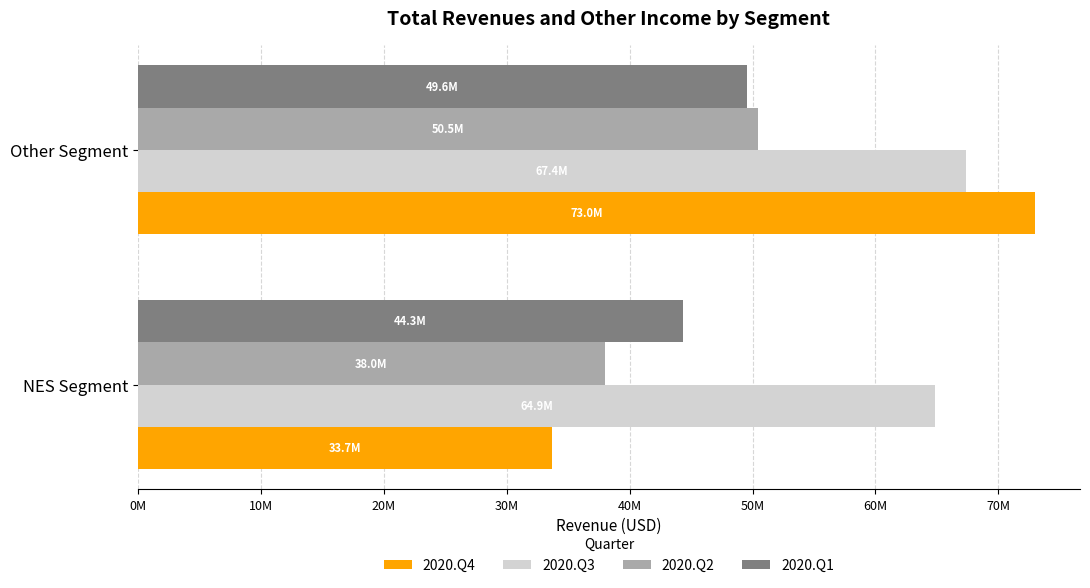

List the labels in order of 2020.Q2 value, smallest first.

NES Segment, Other Segment